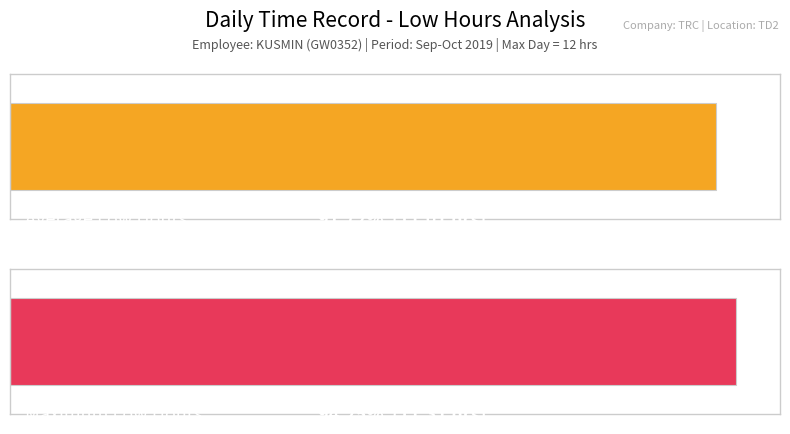

Is it true that the value at 11 is 14.5?

False